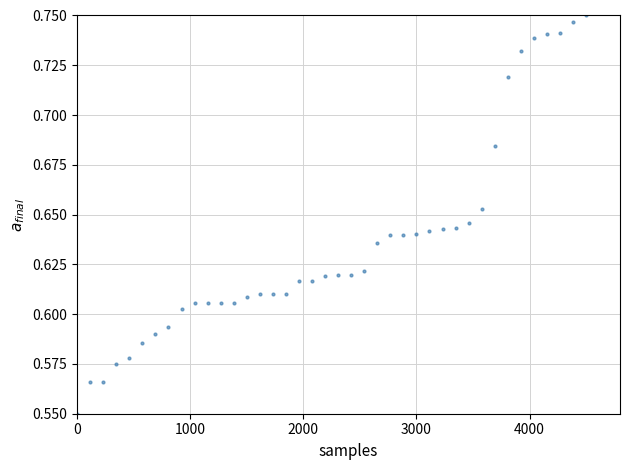

What is the range of X values (max minus min)?

4500.0